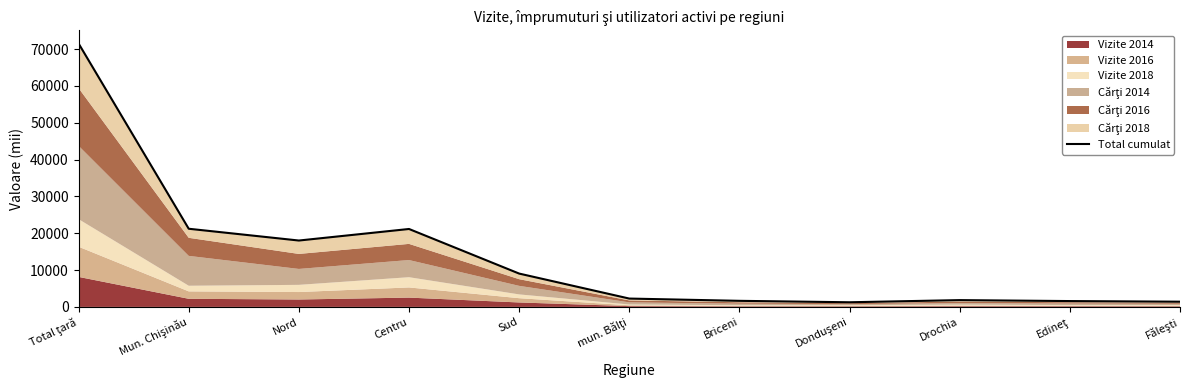

The value at Mun. Chişinău is 28461.9. True or false?

False